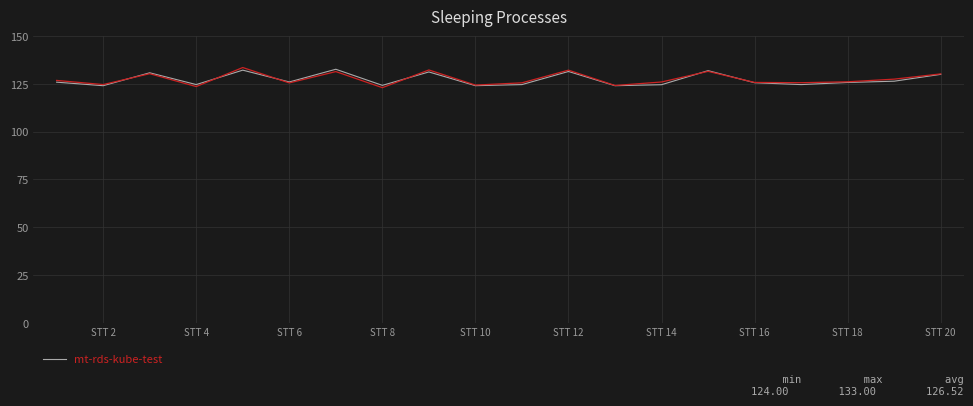

How many interior local peaks (higher than both neighbors) does the data have?

6